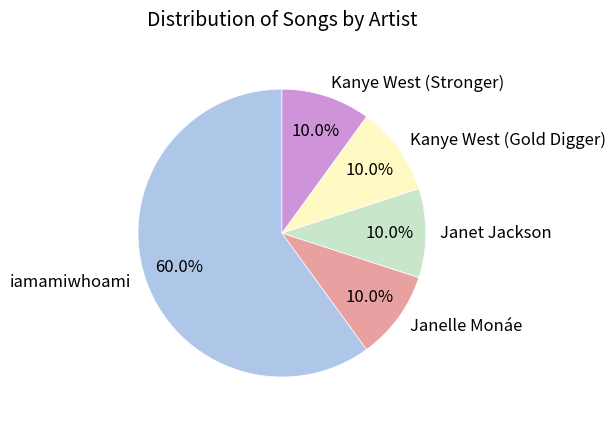

Between iamamiwhoami and Janelle Monáe, which is larger?

iamamiwhoami